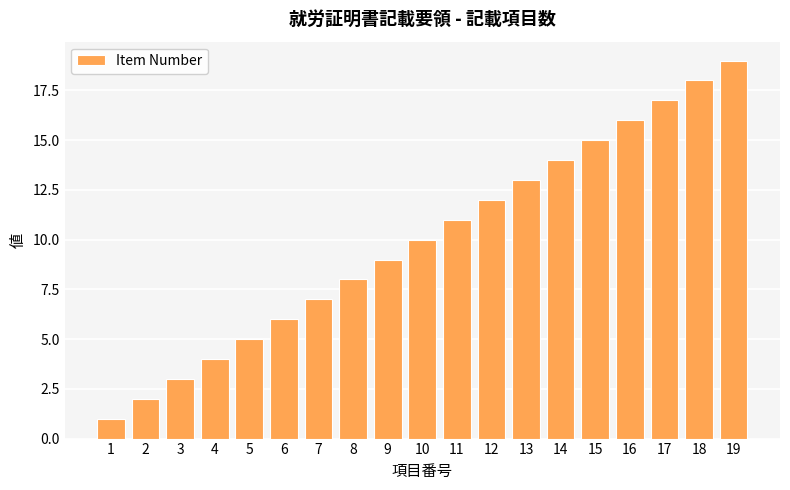

Reading left to right, extract all data points from this chart.

1	2	3	4	5	6	7	8	9	10	11	12	13	14	15	16	17	18	19